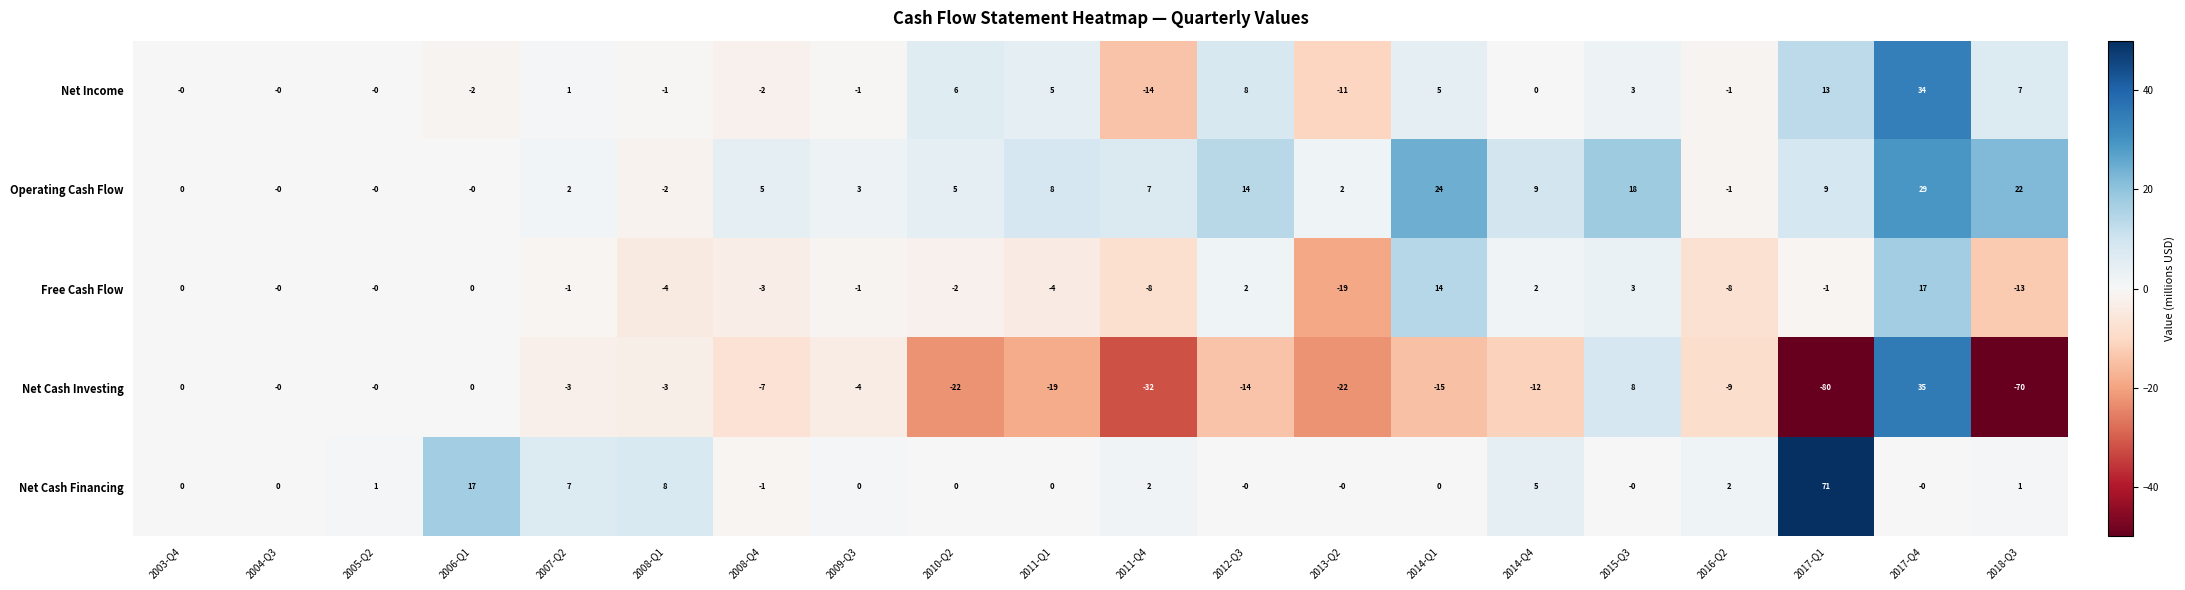

Which series has the widest spread of values?

Net Cash Investing